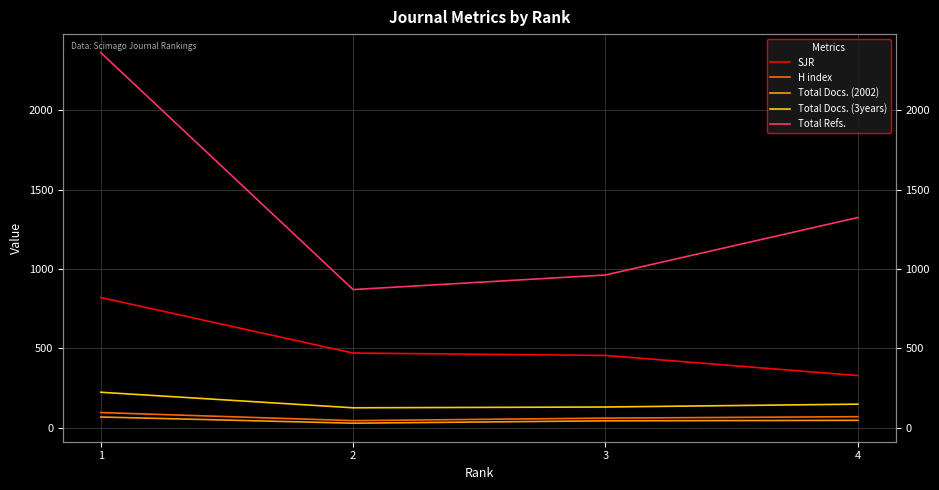

What is the difference between the maximum and minimum values in the H index series?

51